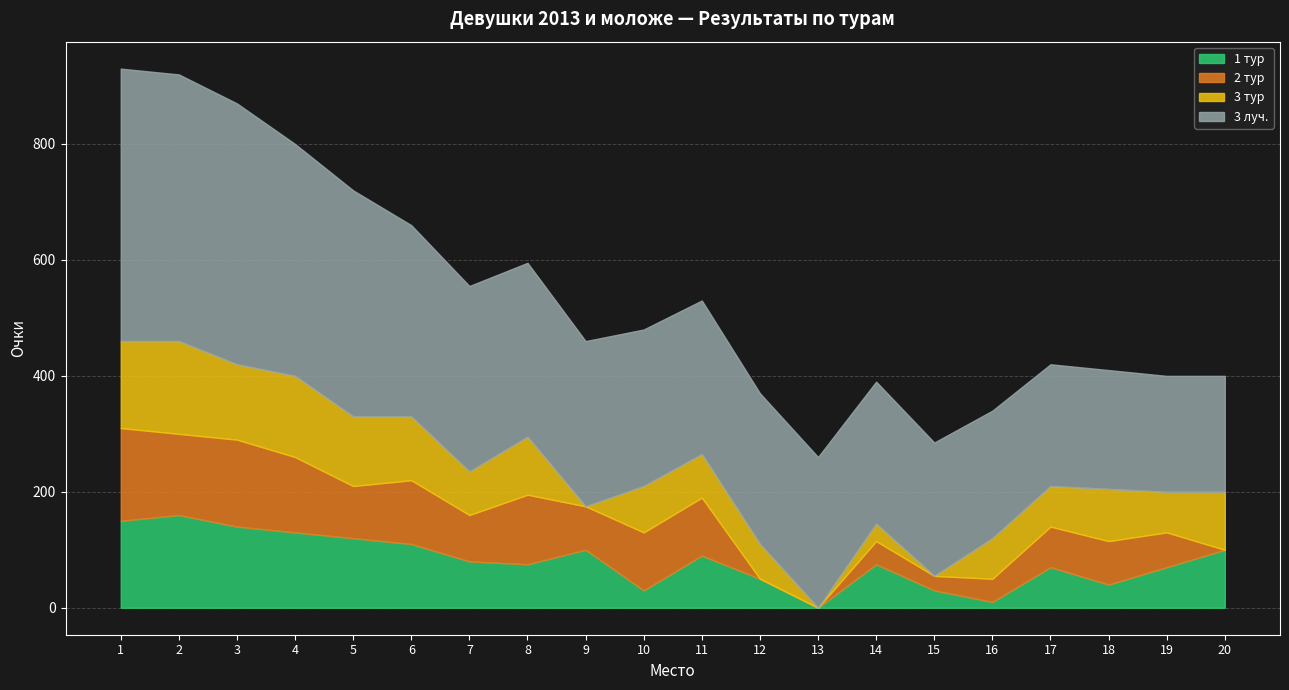

What are all the series names shown in the legend?

1 тур, 2 тур, 3 тур, 3 луч.